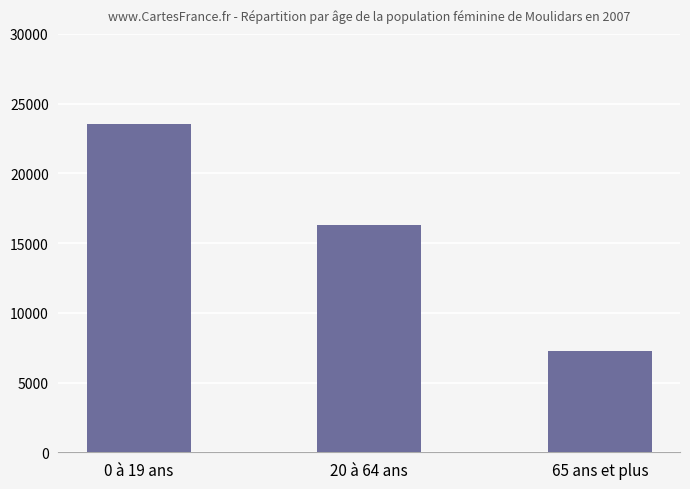

Reading left to right, what are all the values shown in this chart?

23565.9	16293.4	7272.5